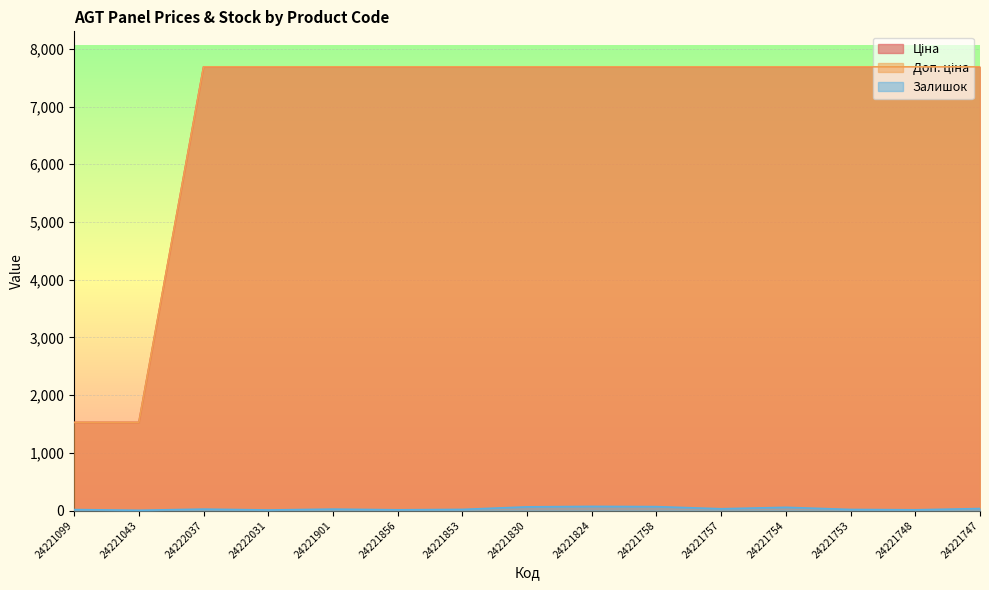

True or false: Залишок and Доп. ціна cross at least once.

False